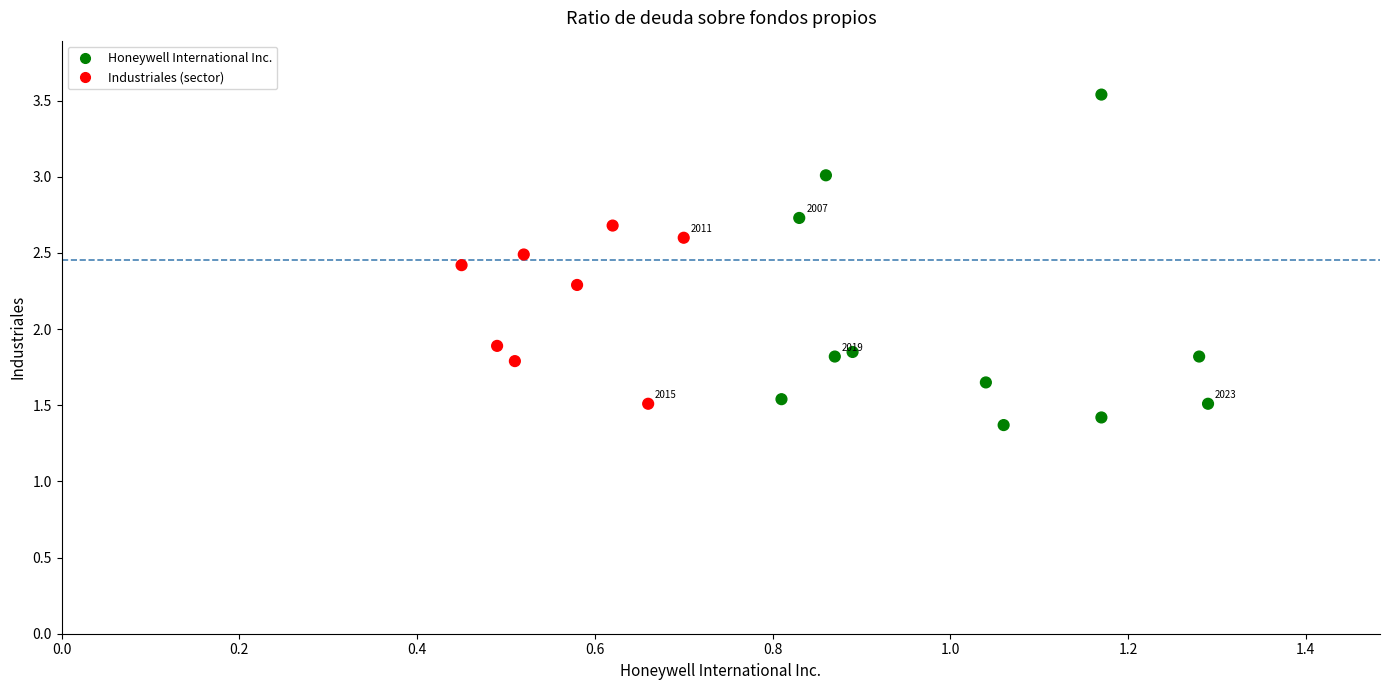

What is the range of X values (max minus min)?

0.8